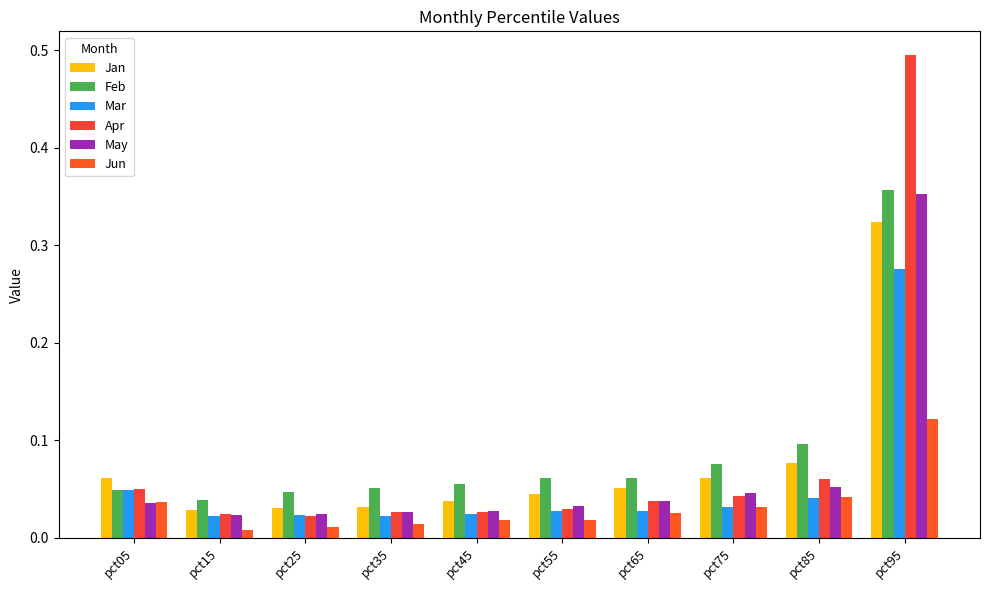

Is it true that Mar equals 0.0 at pct35?

True